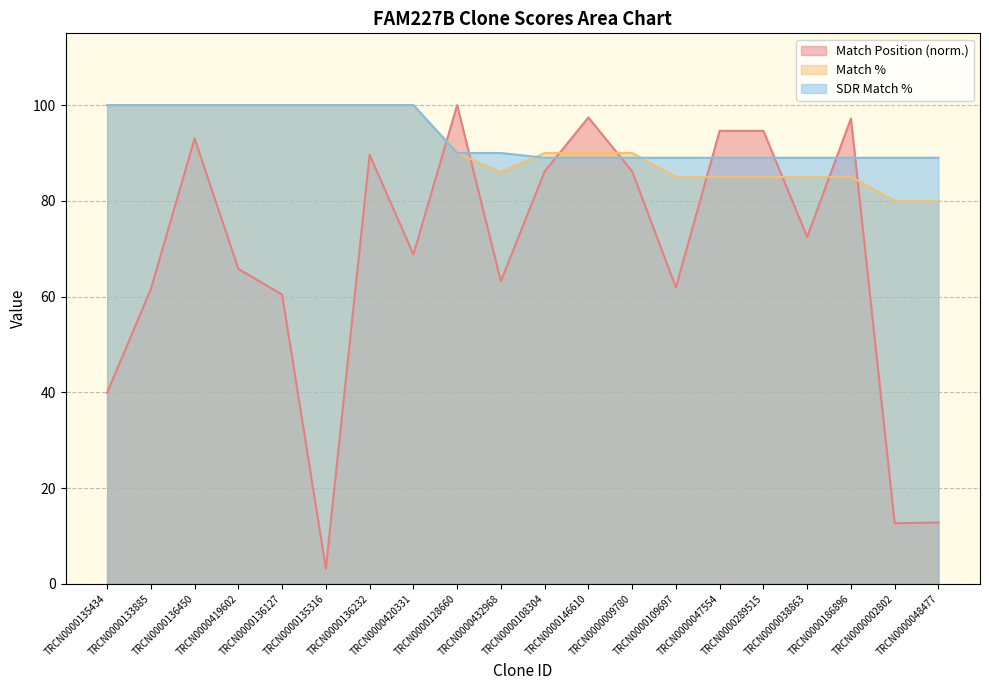

How many series are shown in this chart?

3